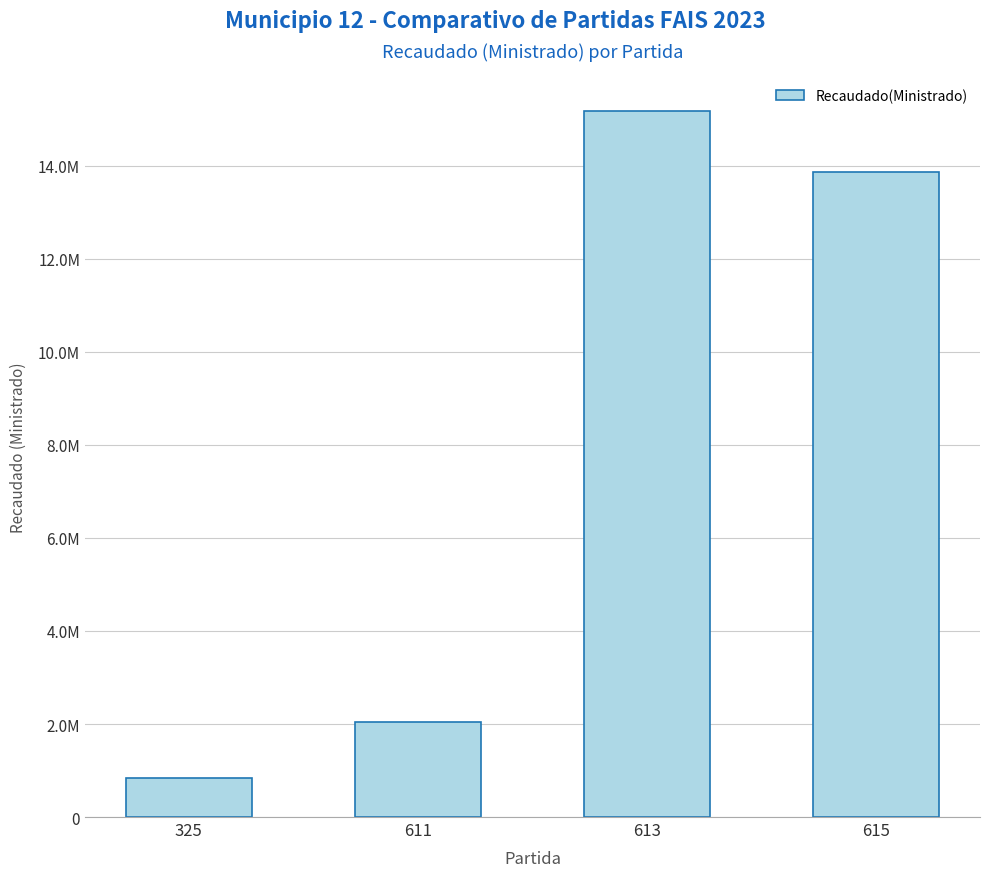

What is the greatest value displayed?

15170172.1